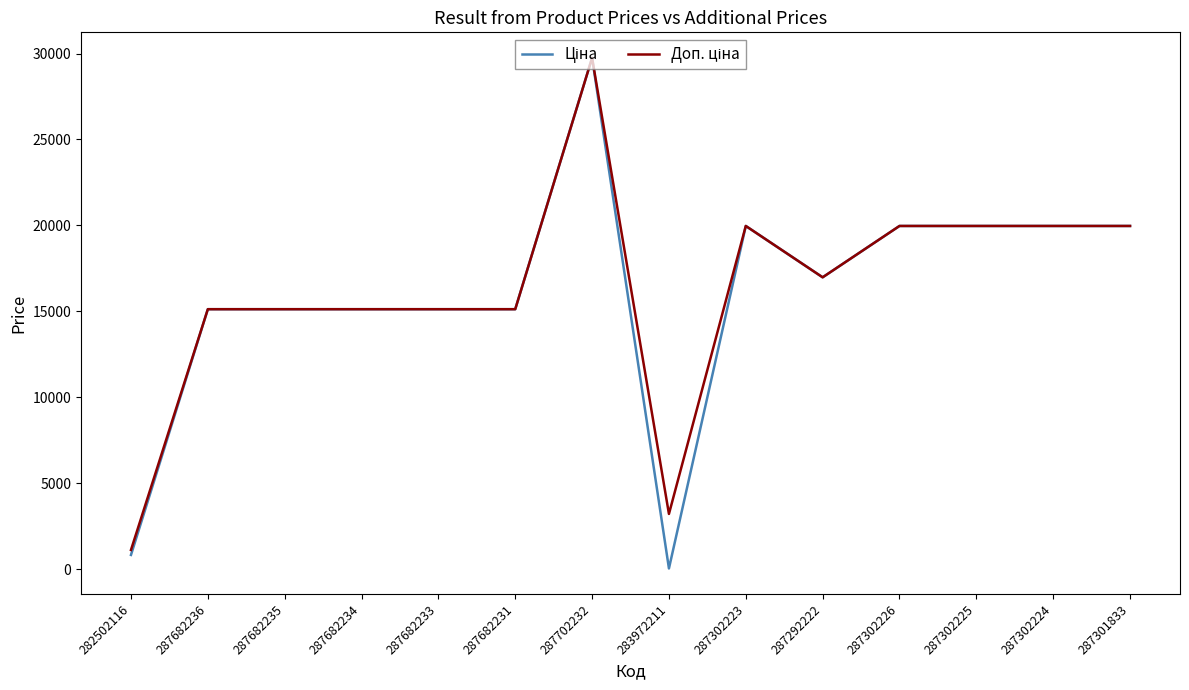

Which label corresponds to the smallest value in the chart?

283972211